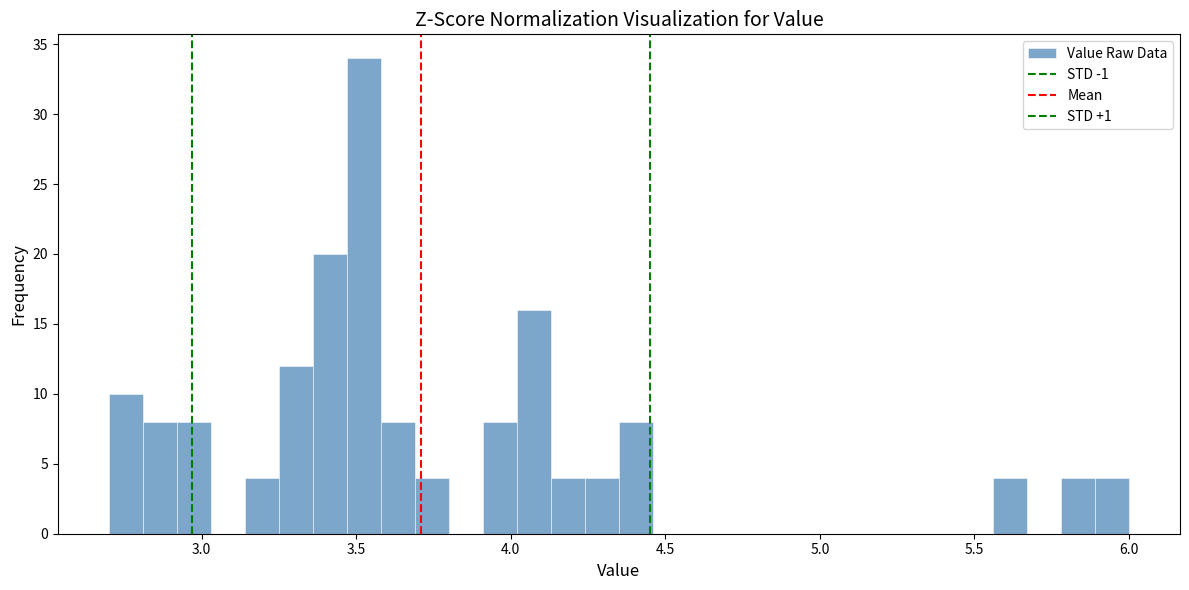

Around what value on the x-axis is the tallest bar? Give the approximate position of its centre, as read against the axis.

3.55